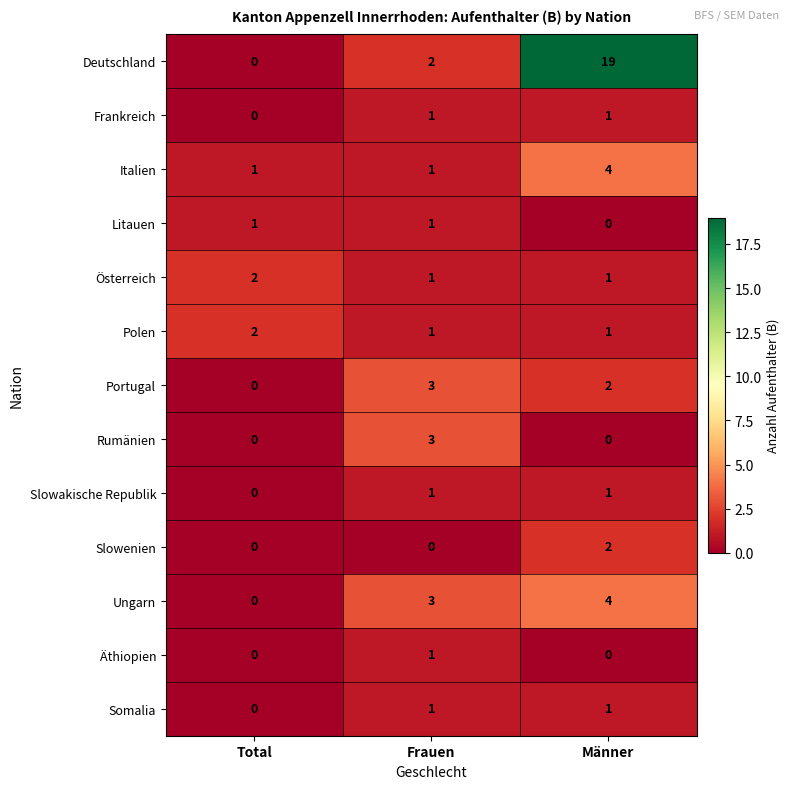

Count the number of categories in the chart.

3